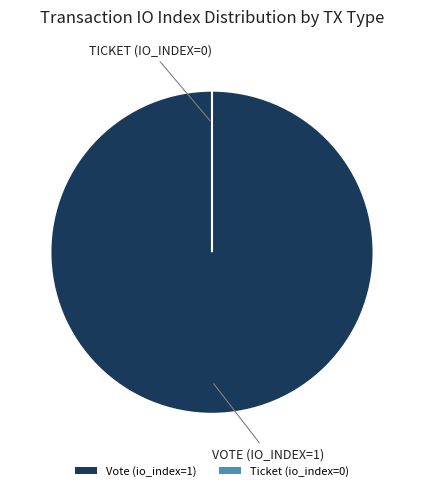

How many slices are in this pie chart?

2